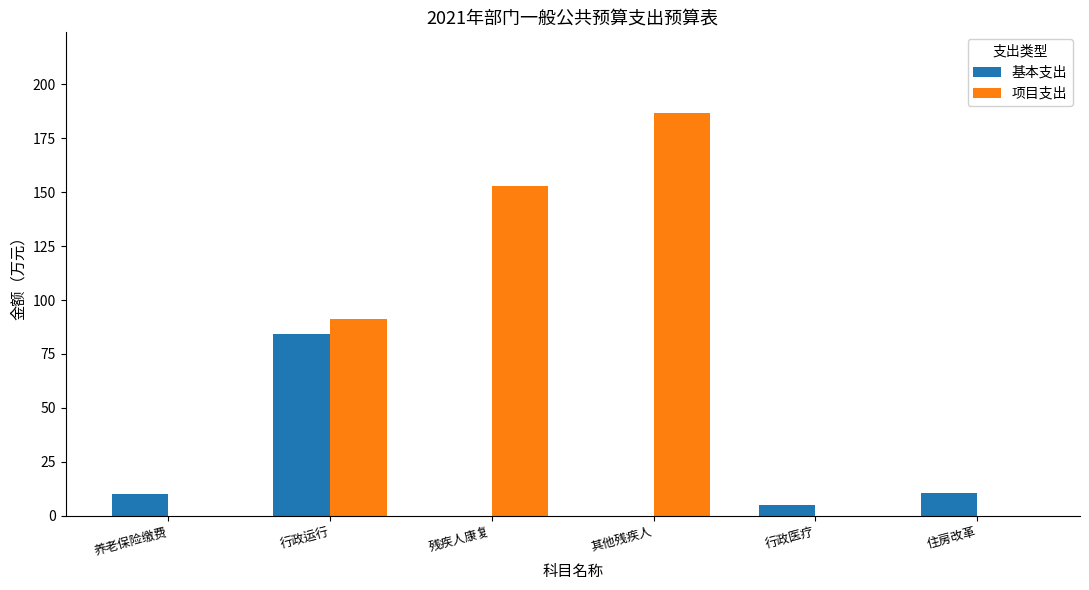

Count the 项目支出 values in the range 0 to 153.

5